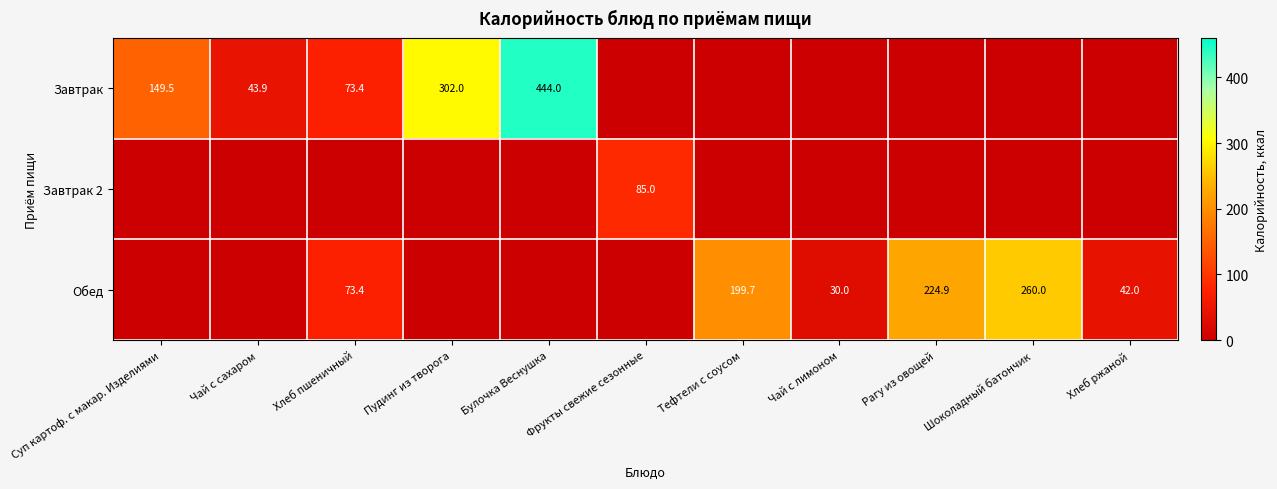

Is it true that Завтрак 2 equals 85.0 at Фрукты свежие сезонные?

True